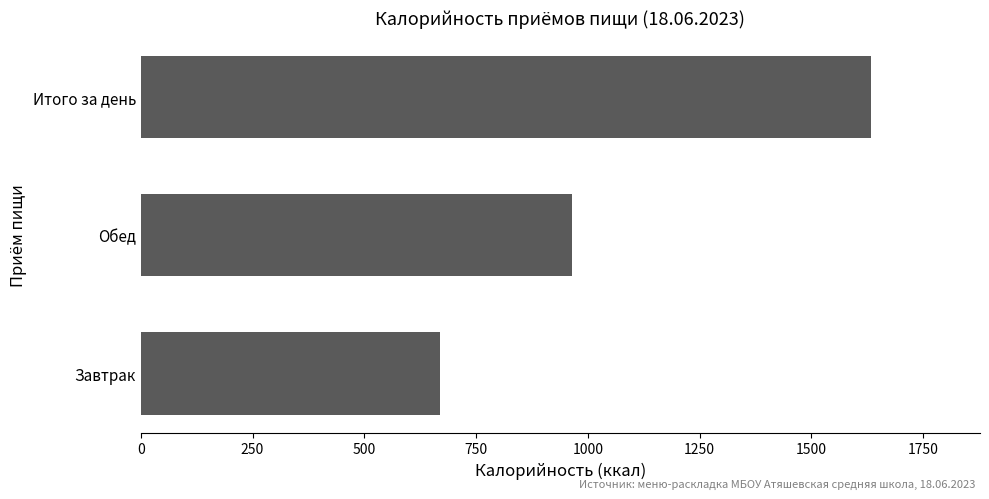

Reading bottom to top, transcribe all the data shown in this chart.

Завтрак=668.8	Обед=963.5	Итого за день=1632.3